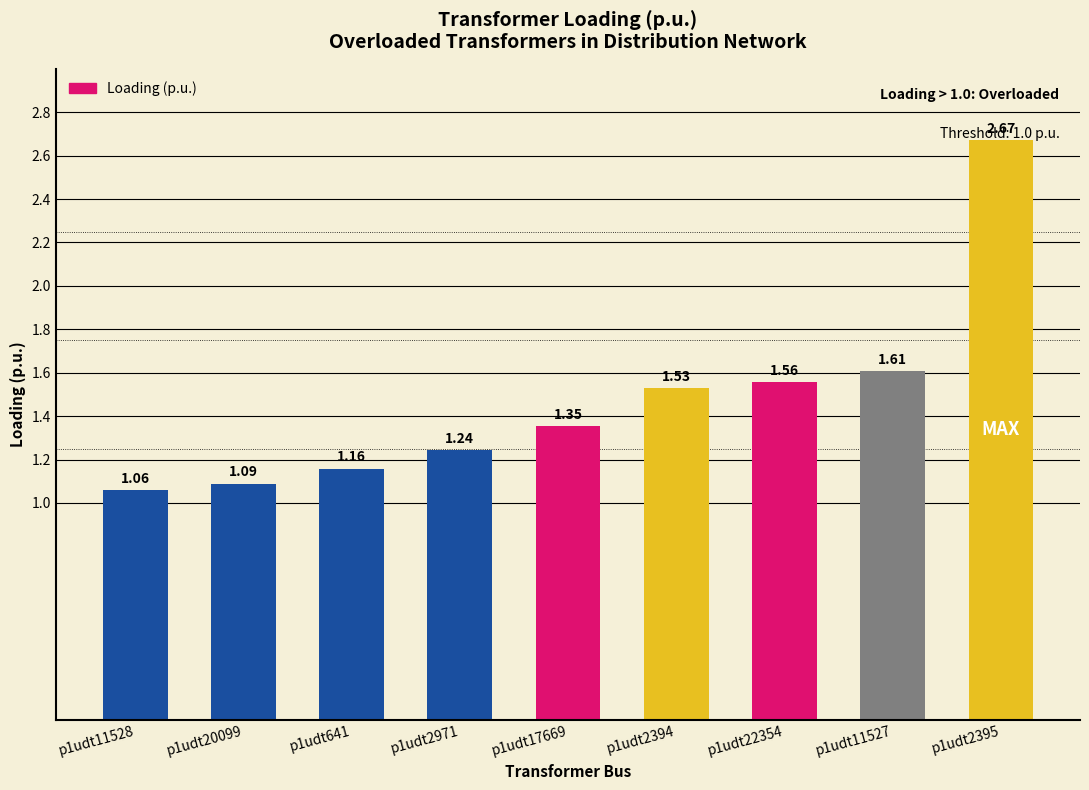

True or false: the data shows 0.7 at p1udt11528.

False